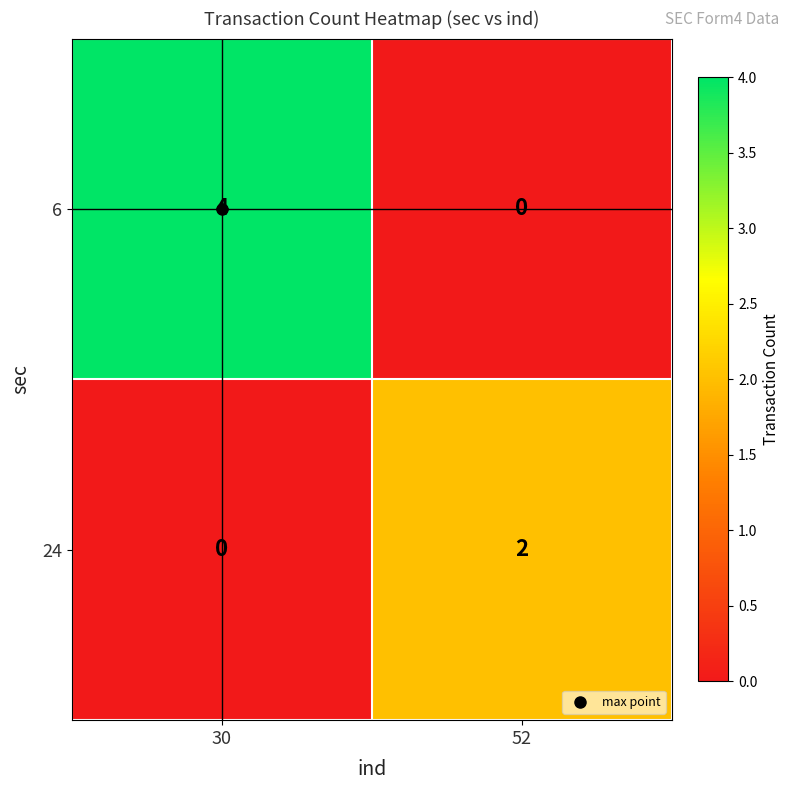

How many data points in 6 are less than 4?

1